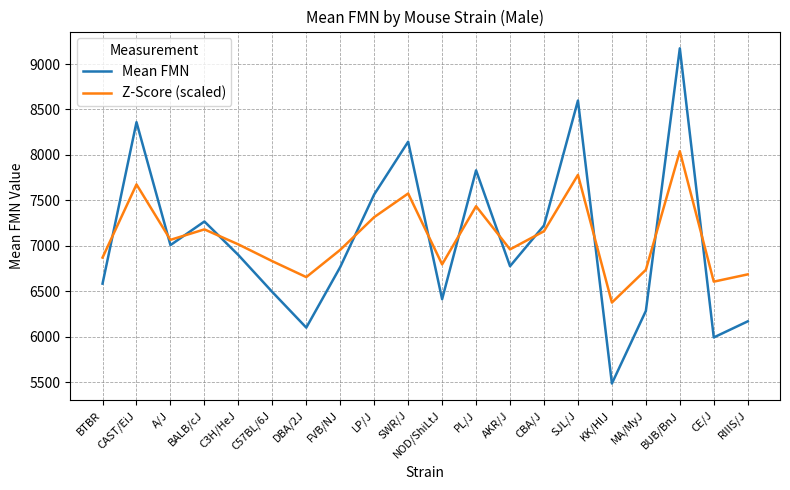

What is the minimum value shown in the chart?

5484